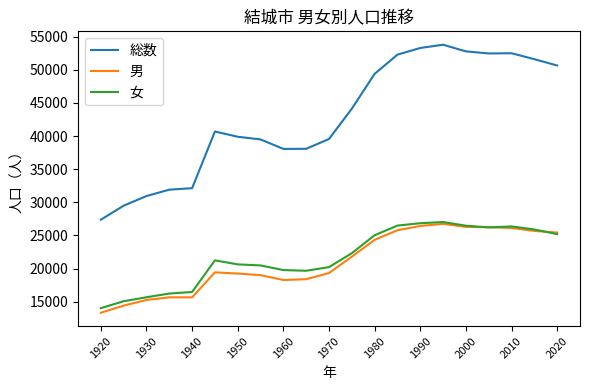

Which series has the widest spread of values?

総数